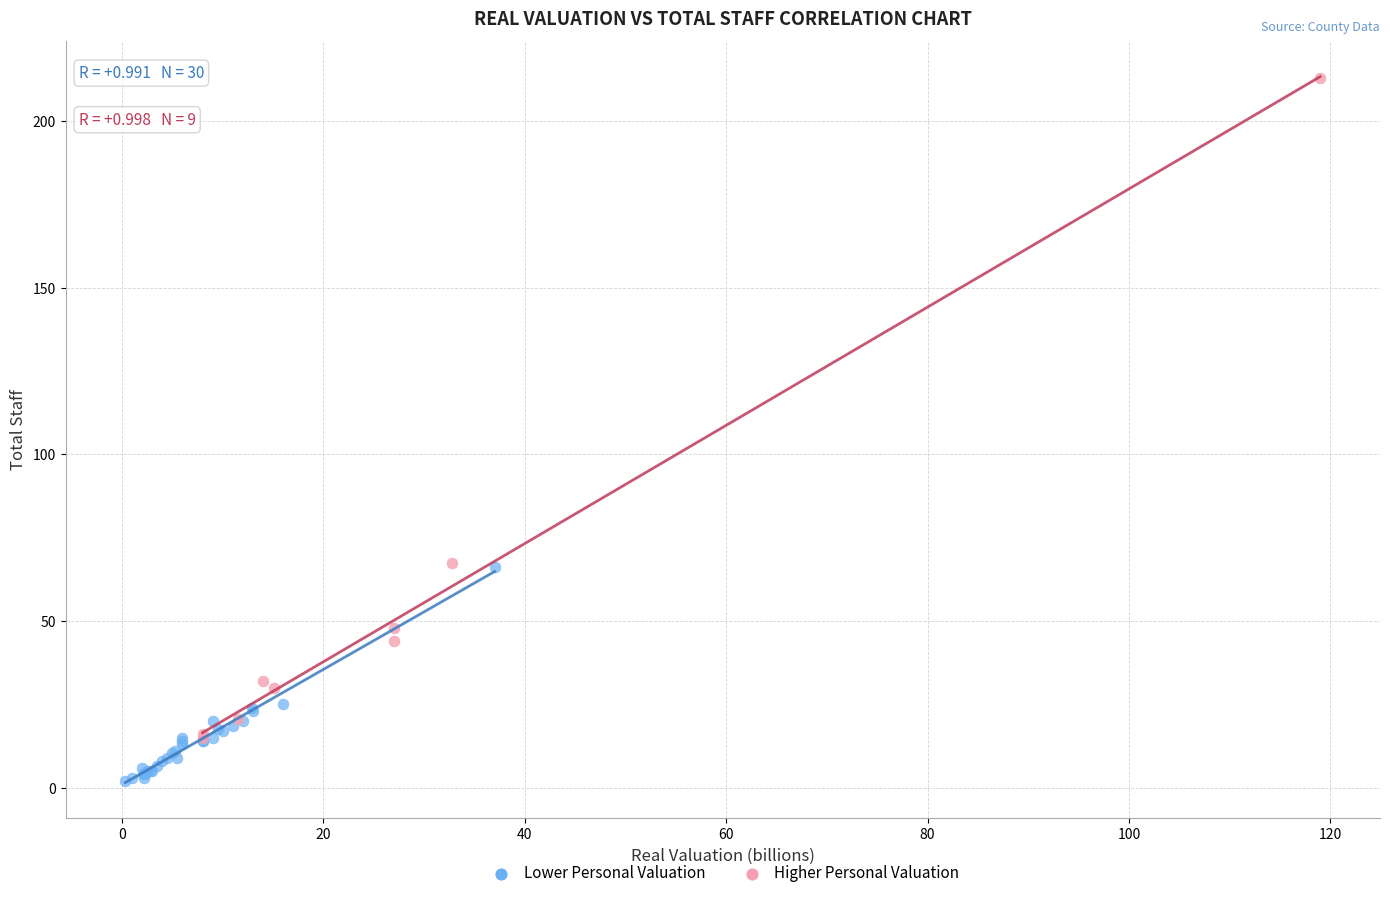

Which series contains the highest Y value?

Higher Personal Valuation